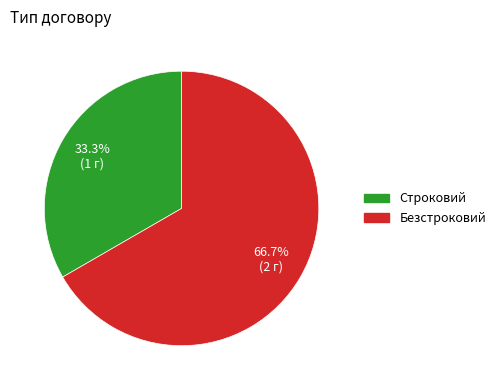

How many segments does this pie chart have?

2